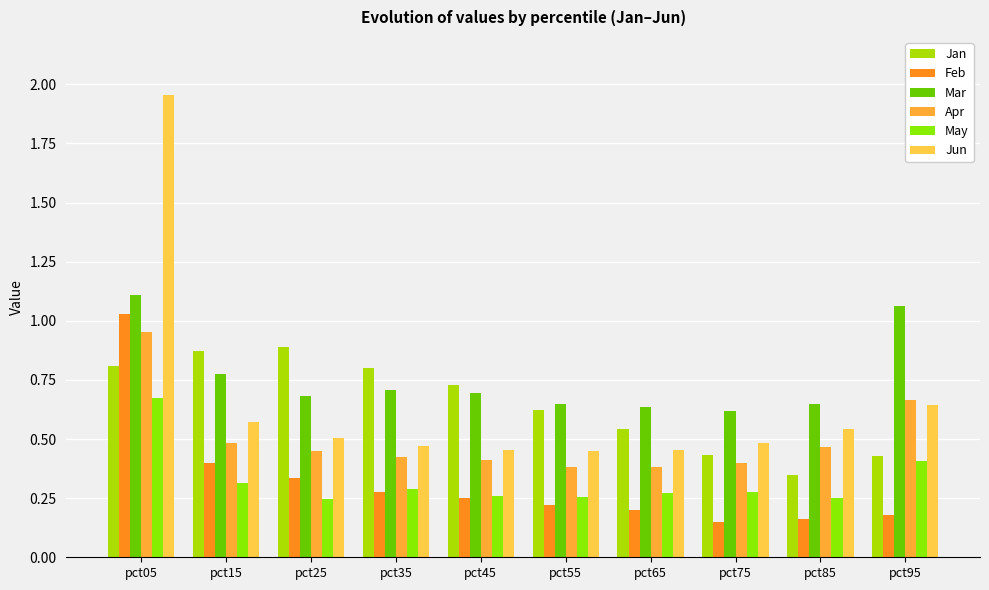

Is it true that Feb equals 0.2 at pct65?

True